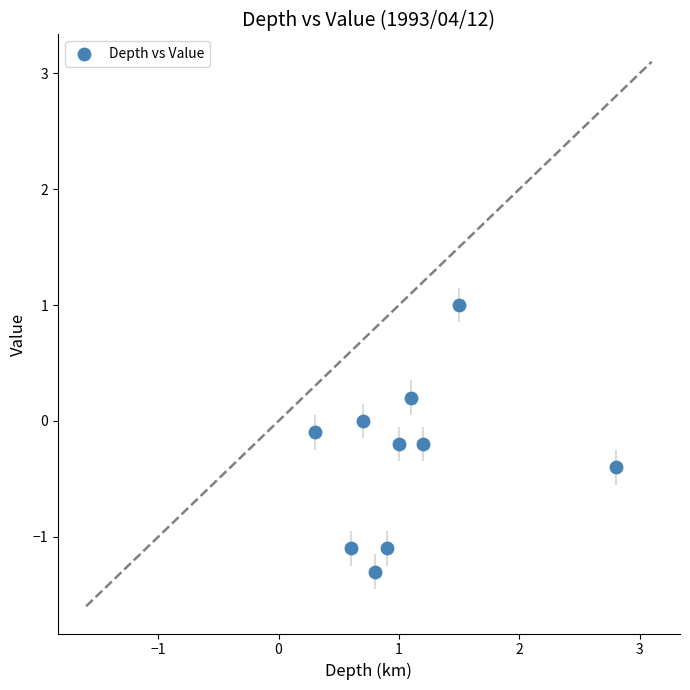

What is the average Y value?

-0.3